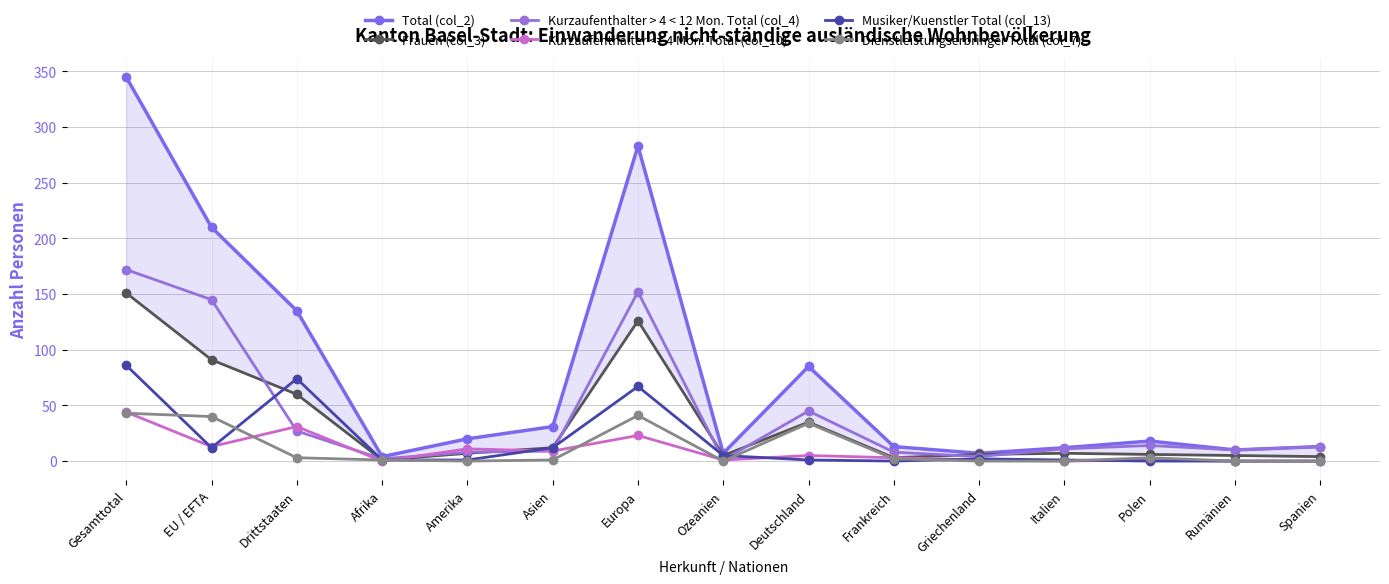

Reading left to right, list all the values displayed in this chart.

Total (col_2): Gesamttotal=345	EU / EFTA=210	Drittstaaten=135	Afrika=4	Amerika=20	Asien=31	Europa=283	Ozeanien=7	Deutschland=85	Frankreich=13	Griechenland=7	Italien=12	Polen=18	Rumänien=10	Spanien=13
Frauen (col_3): Gesamttotal=151	EU / EFTA=91	Drittstaaten=60	Afrika=1	Amerika=7	Asien=12	Europa=126	Ozeanien=5	Deutschland=35	Frankreich=3	Griechenland=6	Italien=7	Polen=6	Rumänien=5	Spanien=4
Kurzaufenthalter > 4 < 12 Mon. Total (col_4): Gesamttotal=172	EU / EFTA=145	Drittstaaten=27	Afrika=2	Amerika=8	Asien=9	Europa=152	Ozeanien=1	Deutschland=45	Frankreich=8	Griechenland=4	Italien=11	Polen=14	Rumänien=10	Spanien=13
Musiker/Kuenstler Total (col_13): Gesamttotal=86	EU / EFTA=12	Drittstaaten=74	Afrika=1	Amerika=1	Asien=12	Europa=67	Ozeanien=5	Deutschland=1	Frankreich=0	Griechenland=2	Italien=1	Polen=0	Rumänien=0	Spanien=0
Dienstleistungserbringer Total (col_7): Gesamttotal=43	EU / EFTA=40	Drittstaaten=3	Afrika=1	Amerika=0	Asien=1	Europa=41	Ozeanien=0	Deutschland=34	Frankreich=2	Griechenland=0	Italien=0	Polen=3	Rumänien=0	Spanien=0